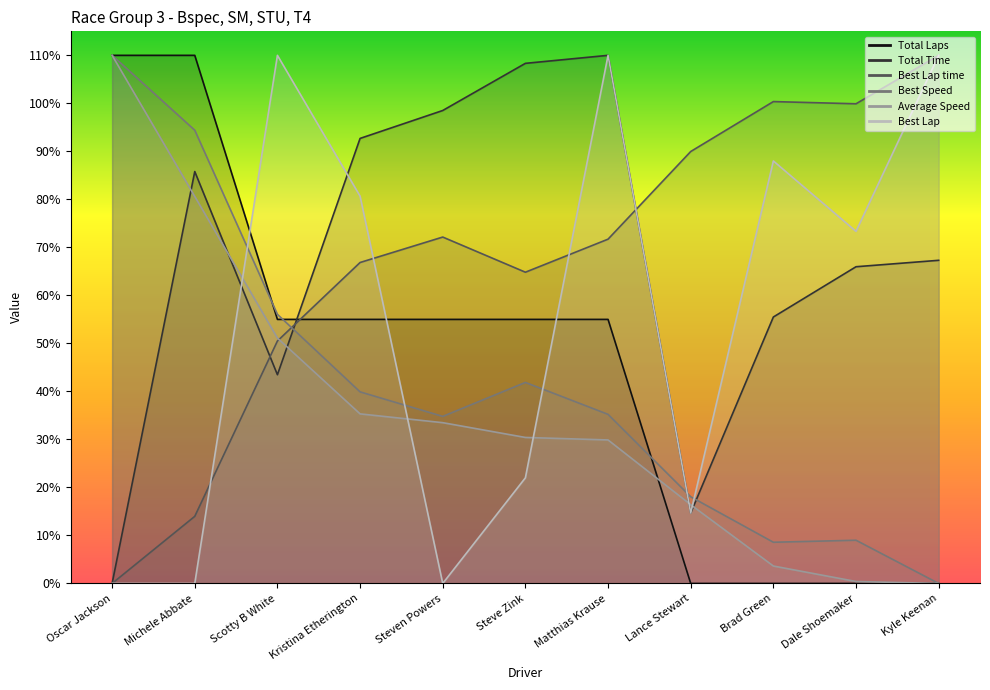

Does the chart display data point markers on the line(s)?

No